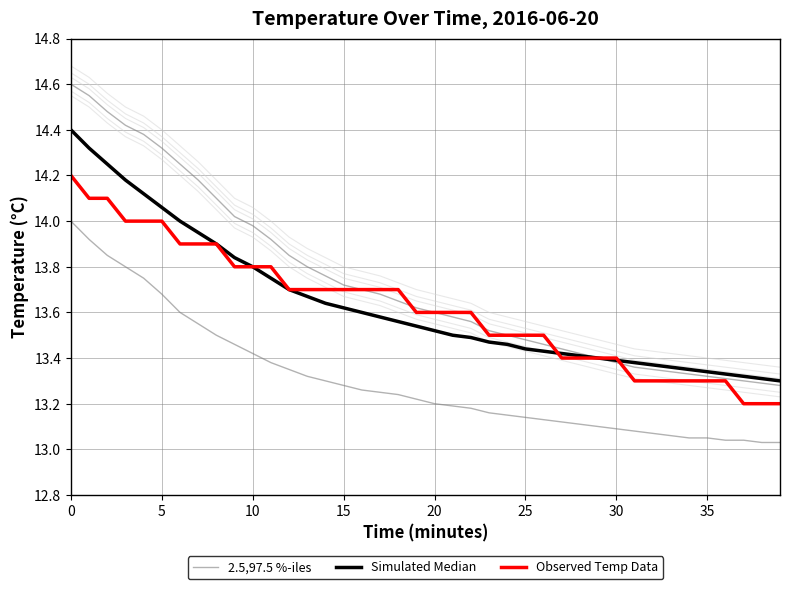

Where is Observed Temp Data nearest to the value 13?

37